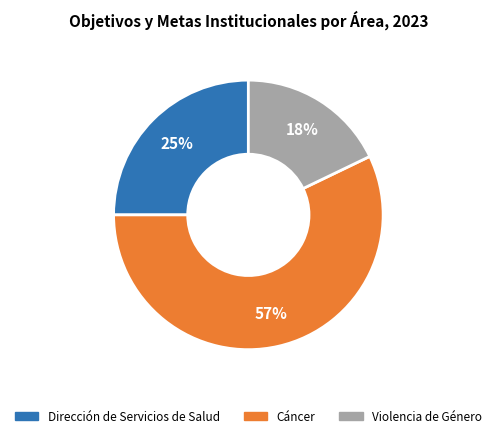

What is the smallest slice in the pie chart?

Violencia de Género